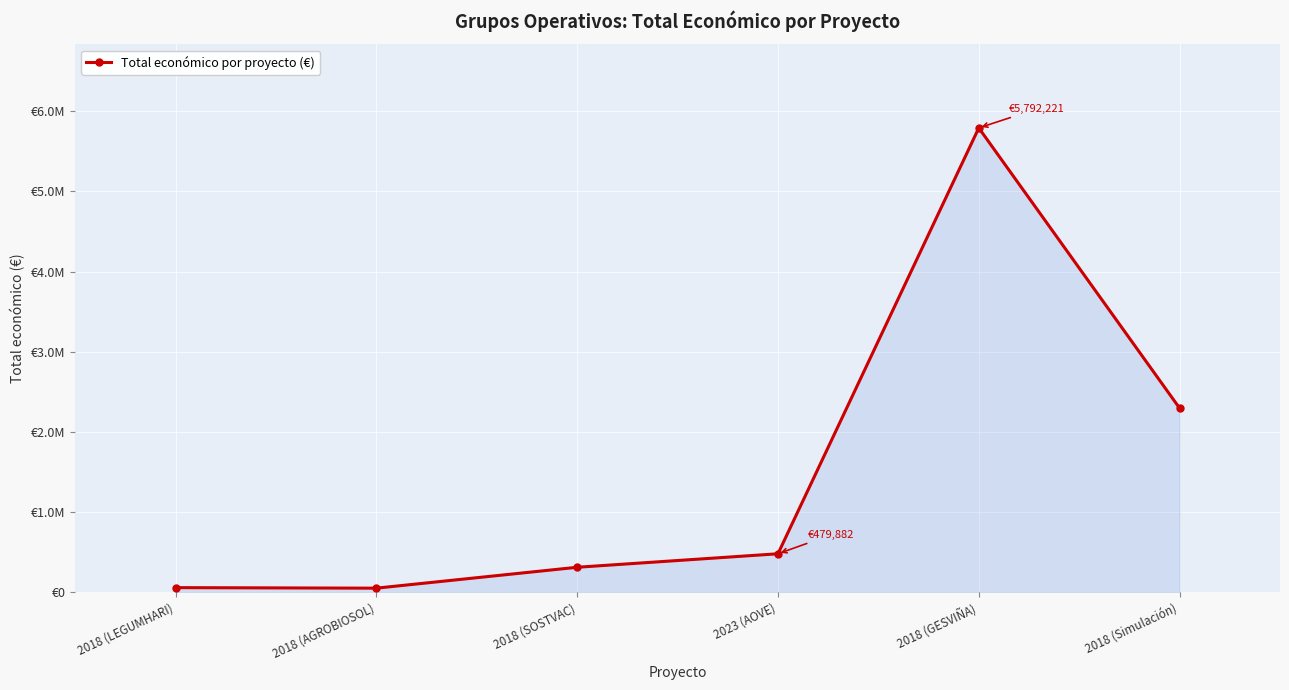

At which category does the chart reach its minimum across all series?

2018 (AGROBIOSOL)